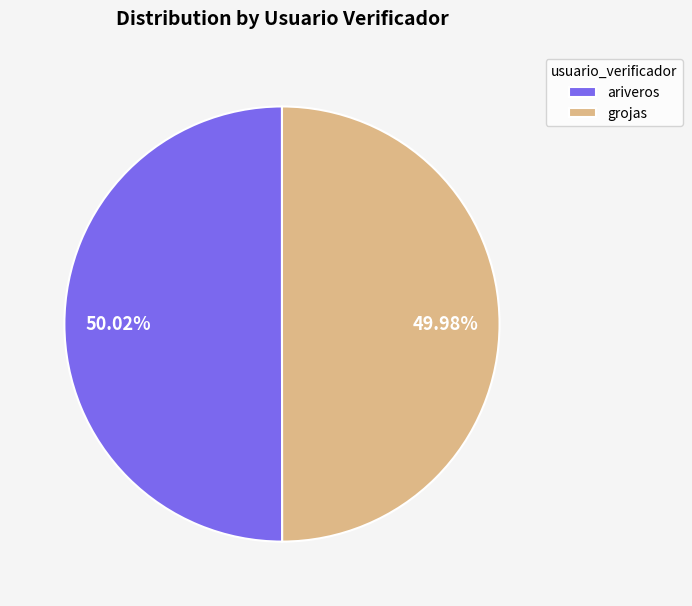

To the nearest percent, what is the average slice percentage?

50%